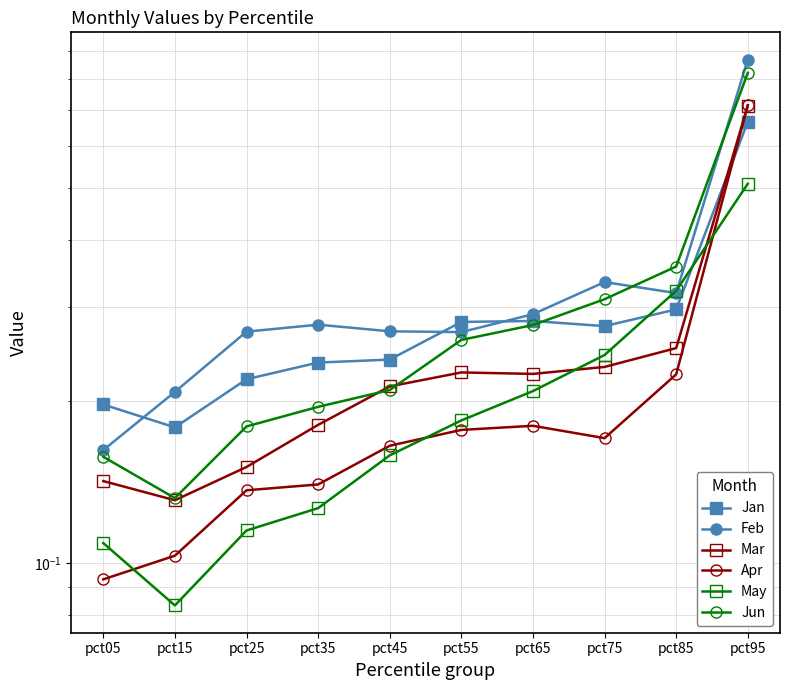

Which series has the widest spread of values?

Feb